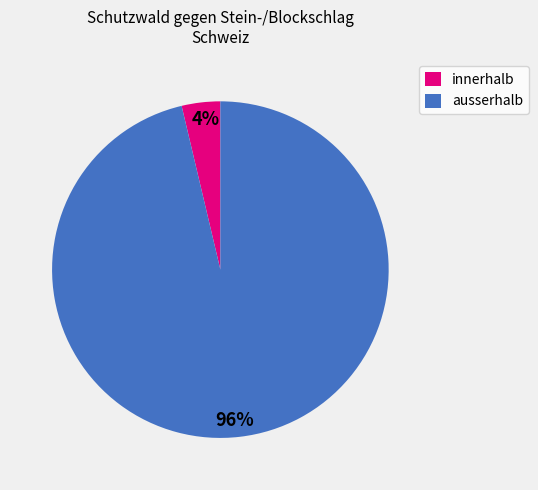

To the nearest percent, what is the combined percentage of ausserhalb and innerhalb?

100%